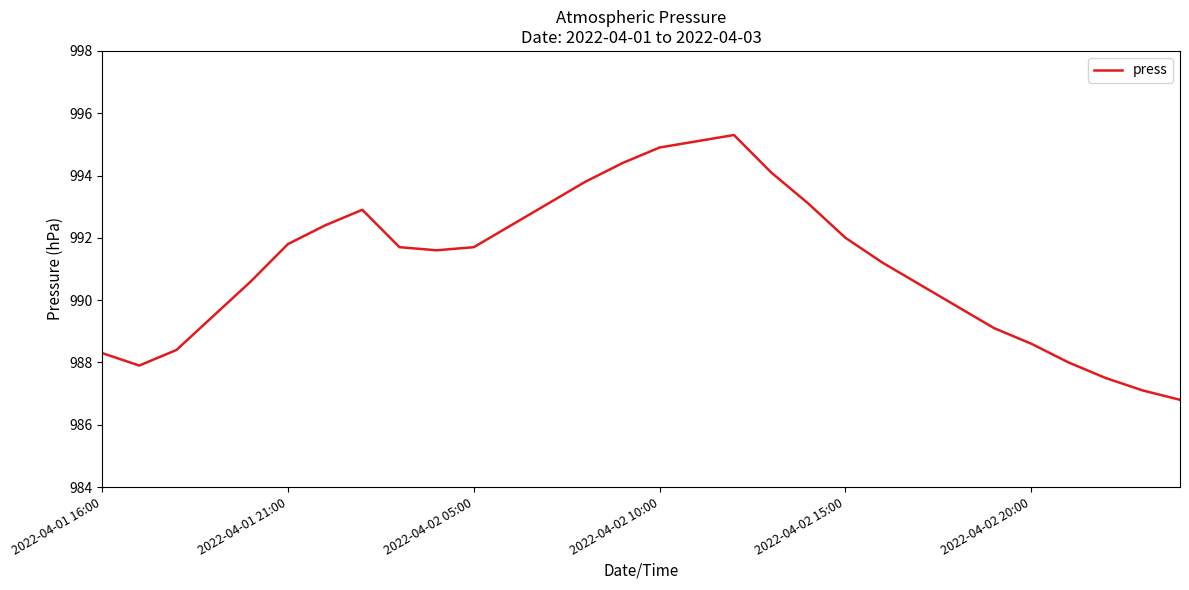

What is the smallest value displayed?

986.8